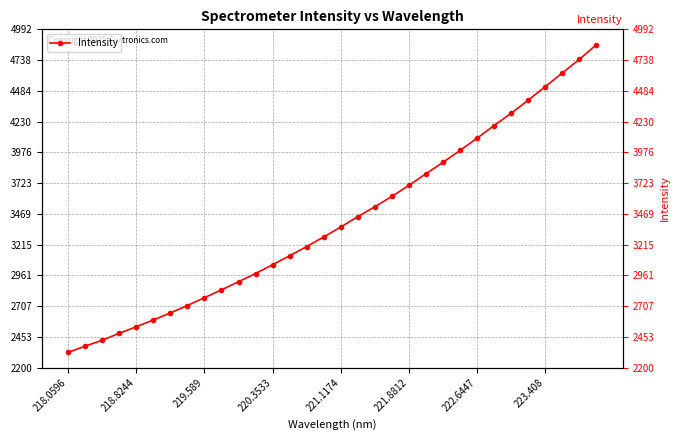

What is the value of the 23rd point from the left?

3894.3